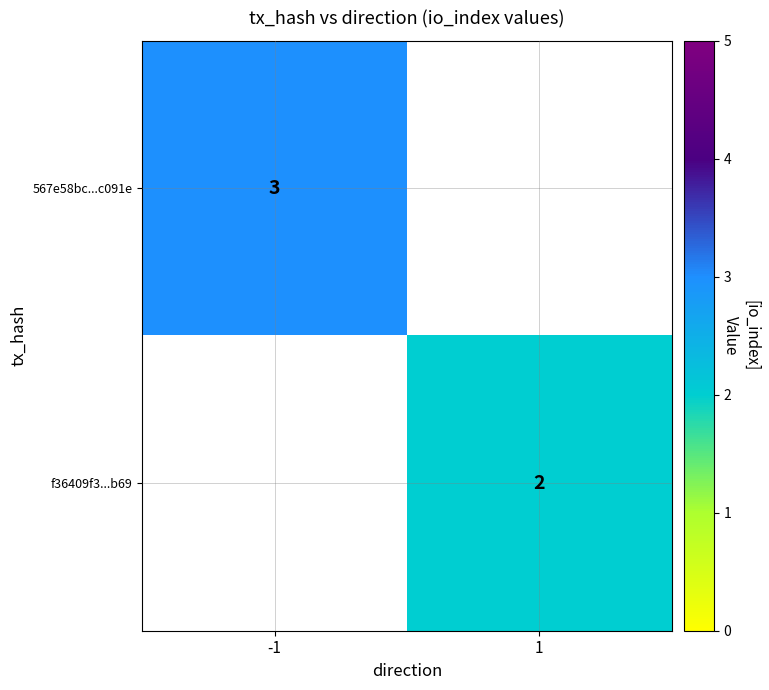

The value of 567e58bc...c091e at -1 is 4. True or false?

False